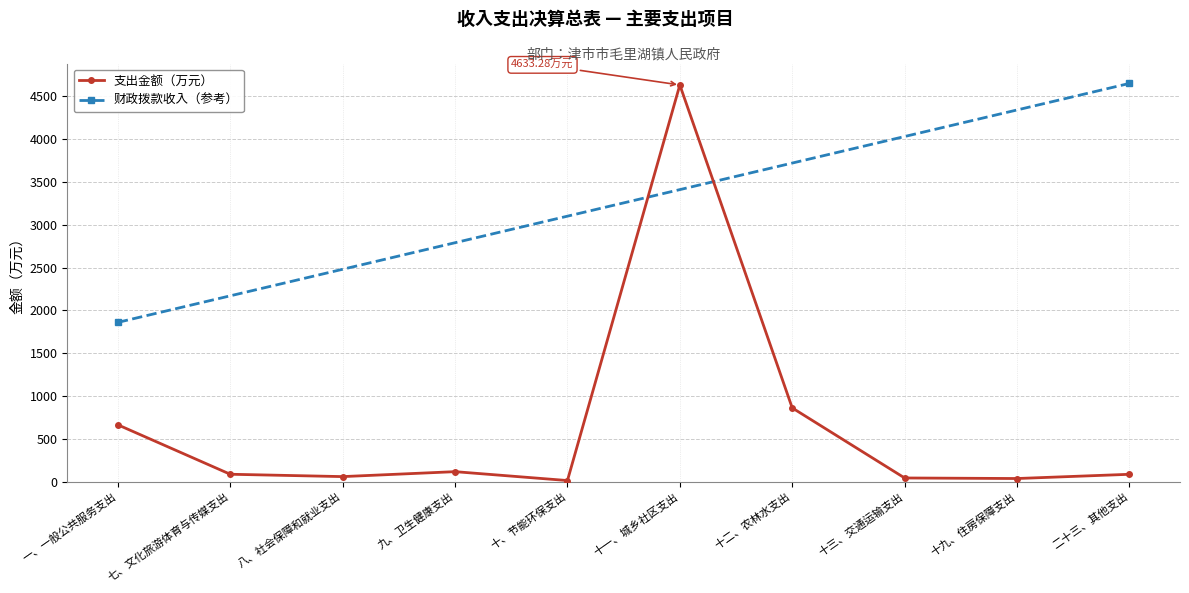

At which category does the data reach its first local valley?

八、社会保障和就业支出